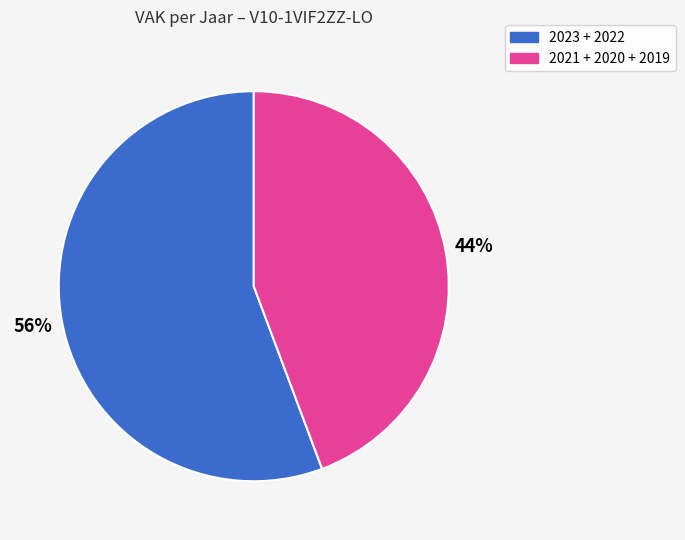

Is there a majority slice in this chart?

Yes